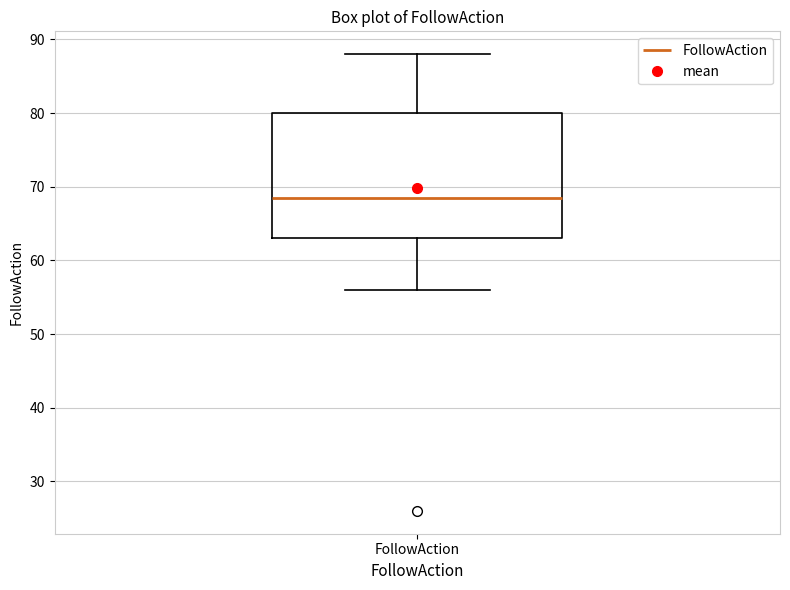

Transcribe this box plot: give where the median line is, the range the box spans, and where the two whiskers end, as read against the y-axis. The values are not printed on the chart, so give them approximately, as read against the axis.

median 69, box 63 to 80, whiskers 56 to 88